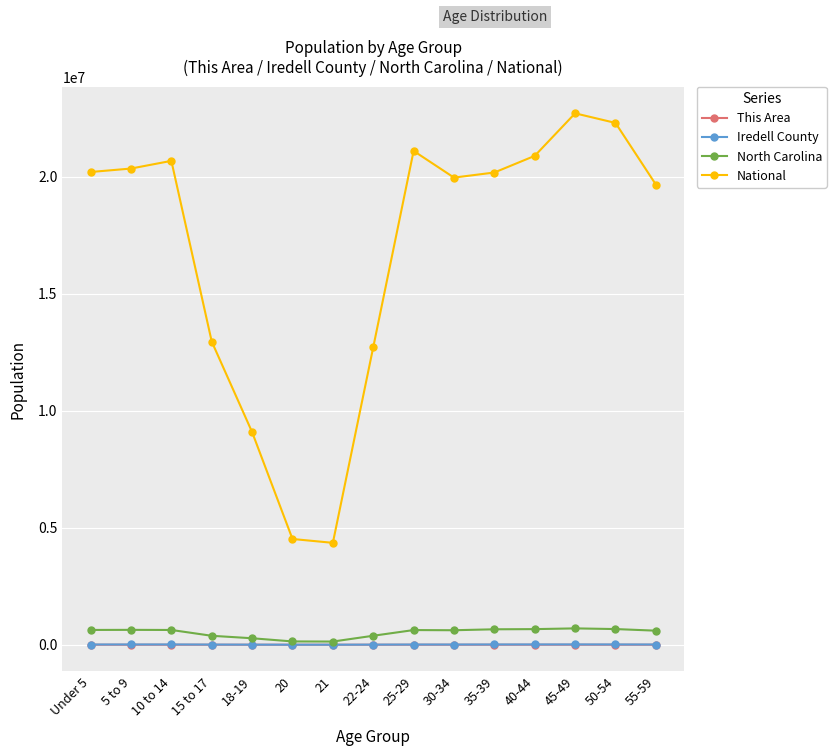

What is the difference between the second highest and second lowest values in the North Carolina series?

528817